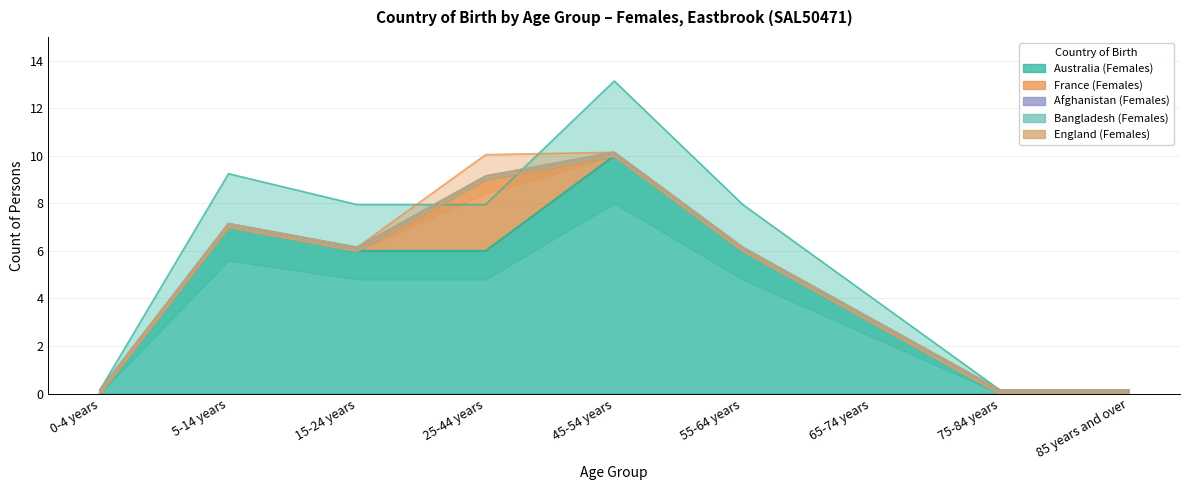

The Afghanistan (Females) series shows 0 at 5-14 years. True or false?

True